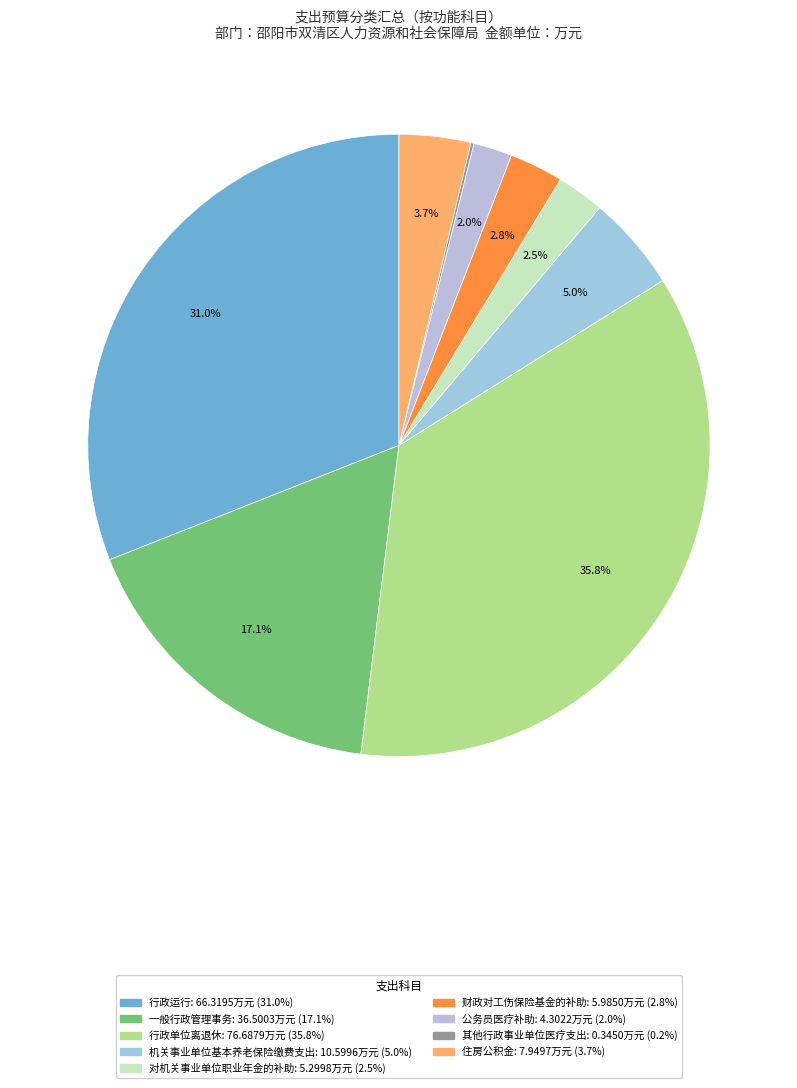

Do 其他行政事业单位医疗支出 and 机关事业单位基本养老保险缴费支出 together represent more than half of the pie?

No